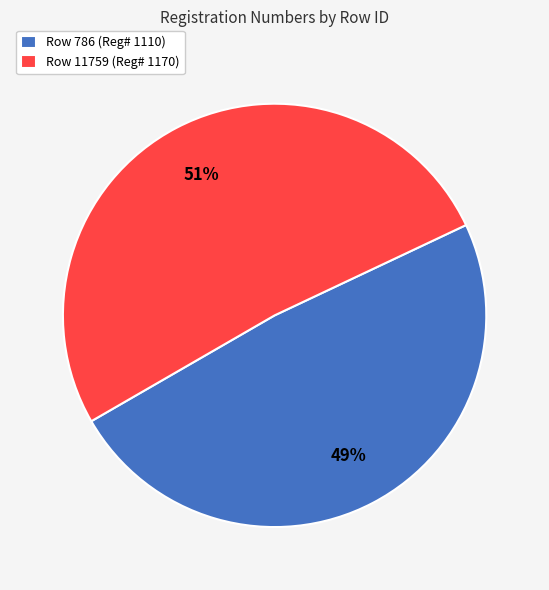

To the nearest percent, what is the combined percentage of Row 11759 (Reg# 1170) and Row 786 (Reg# 1110)?

100%